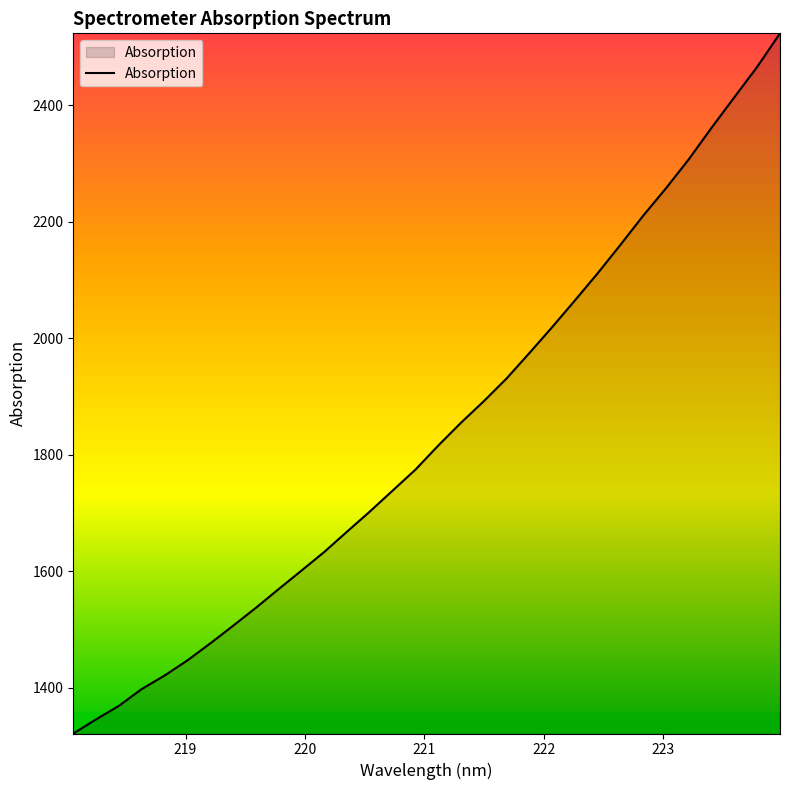

What is the minimum value shown in the chart?

1321.6